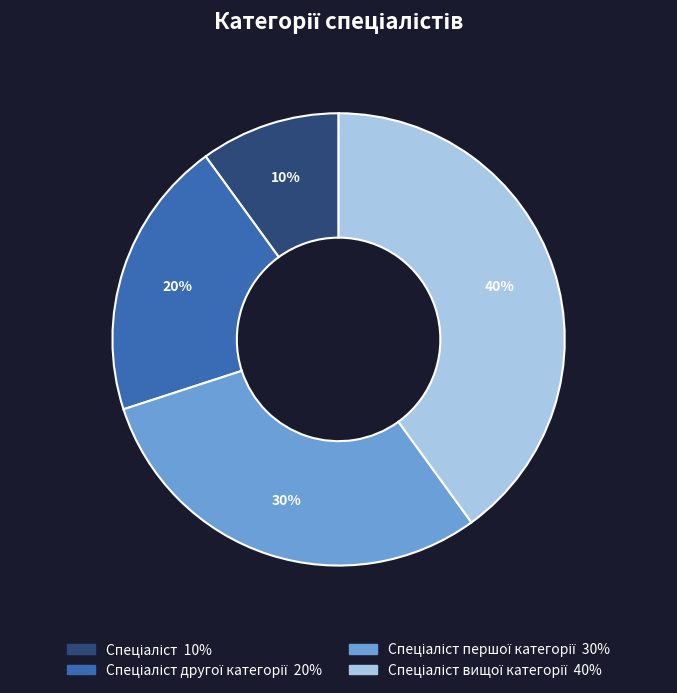

Does any single category account for the majority?

No